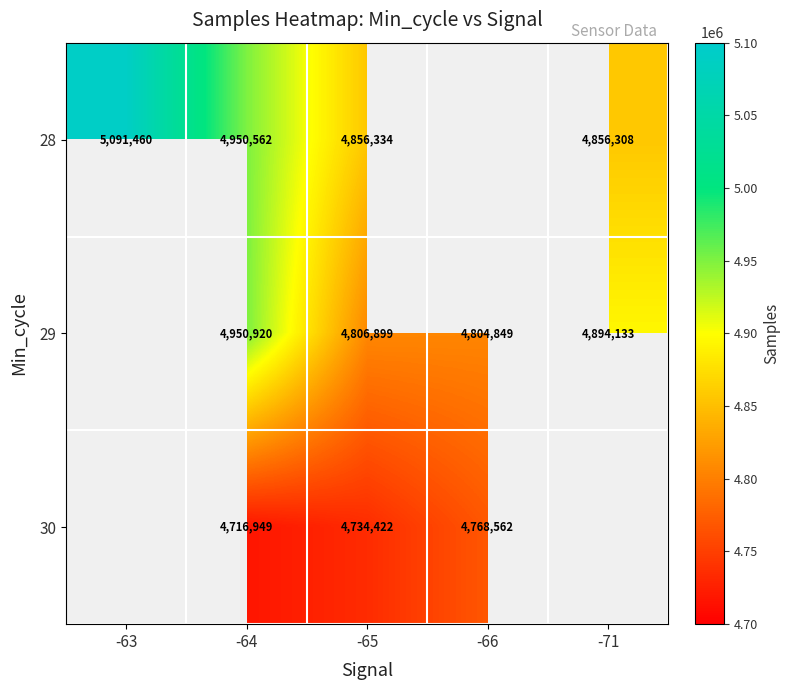

Between -64 and -65, which series saw the biggest shift?

29